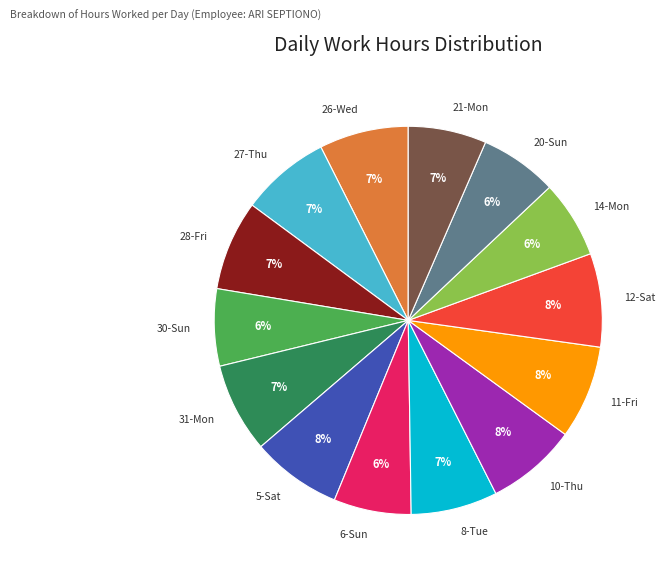

Does 28-Fri account for over 50% of the chart?

No